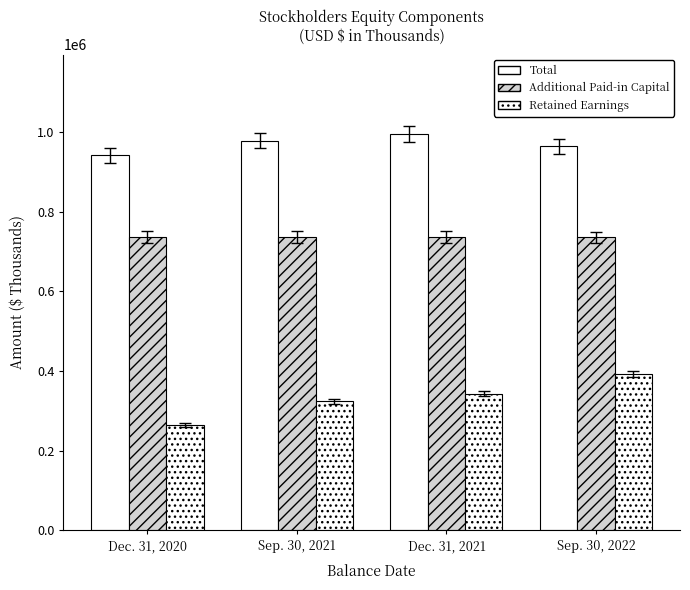

How many groups of bars are there?

4